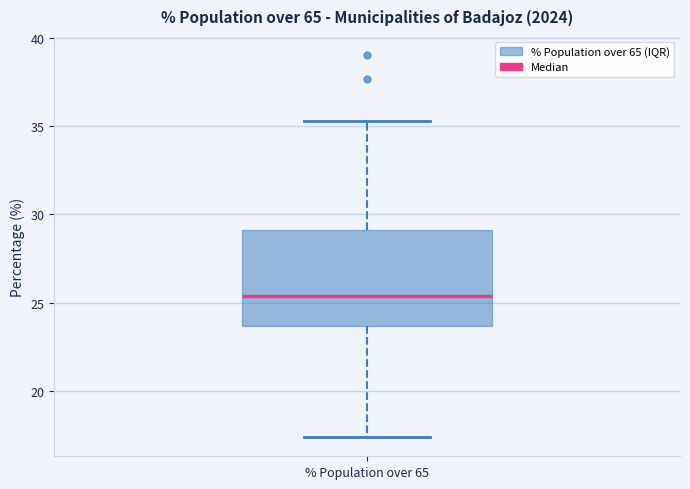

Read this box plot against the y-axis: the position of the median line, the range covered by the box, and the ends of both whiskers. The values are not printed on the chart, so give them approximately, as read against the axis.

median 25.5, box 23.5 to 29.0, whiskers 17.5 to 35.5